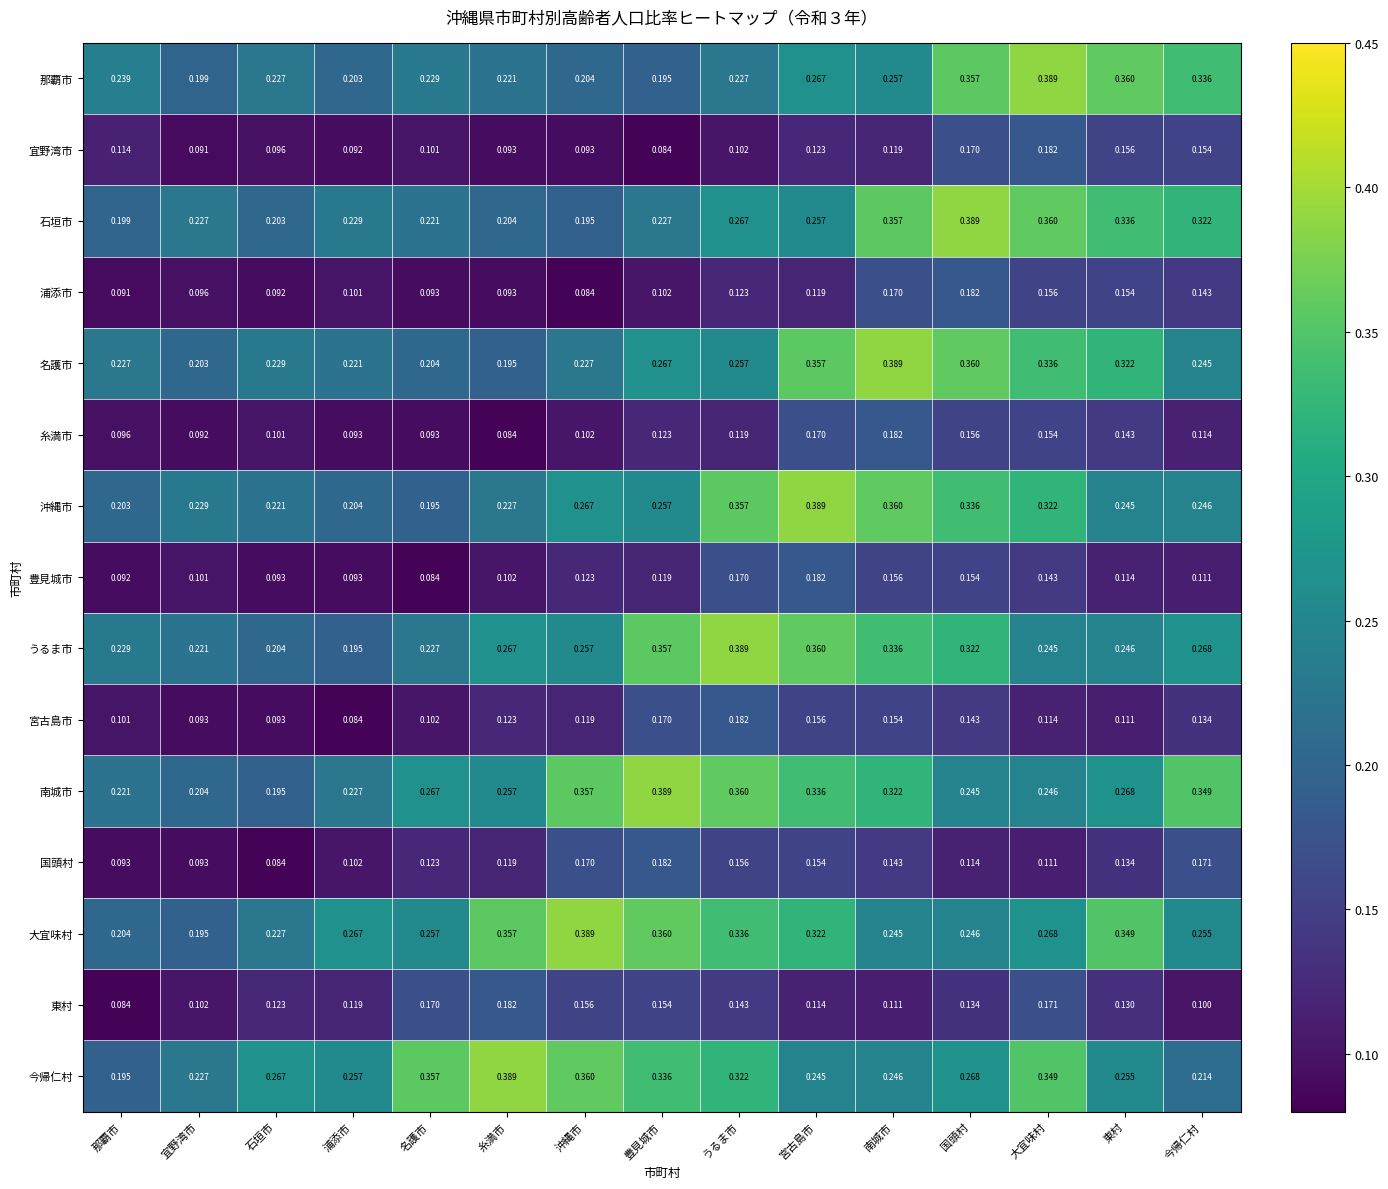

At which label does 東村 reach its minimum?

那覇市